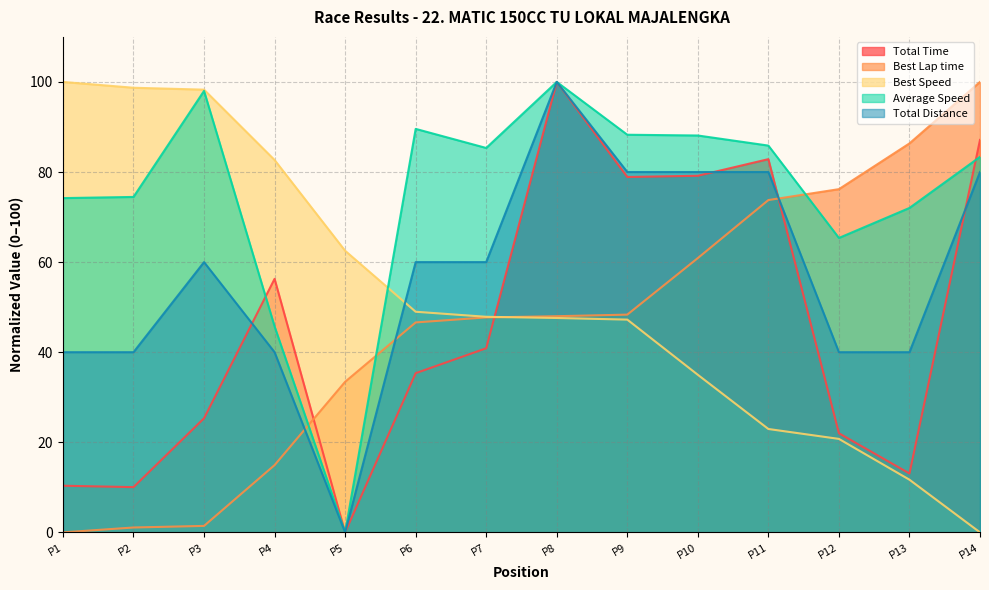

How many times do Total Distance and Total Time cross each other?

4